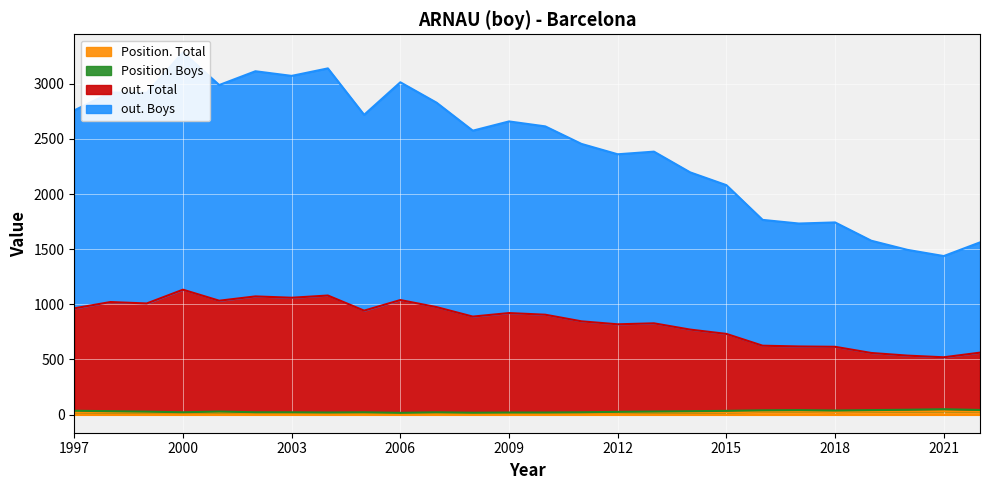

How many data points in Position. Boys are less than 28?

13